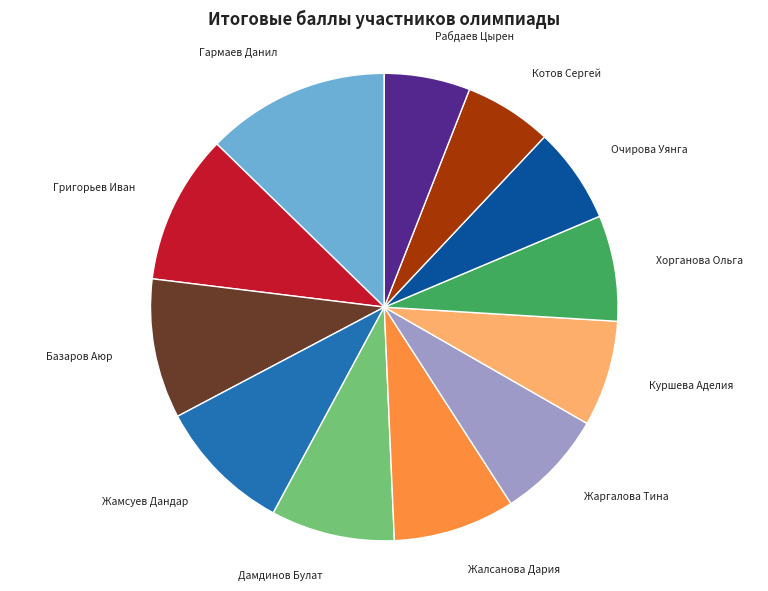

Does any single category account for the majority?

No